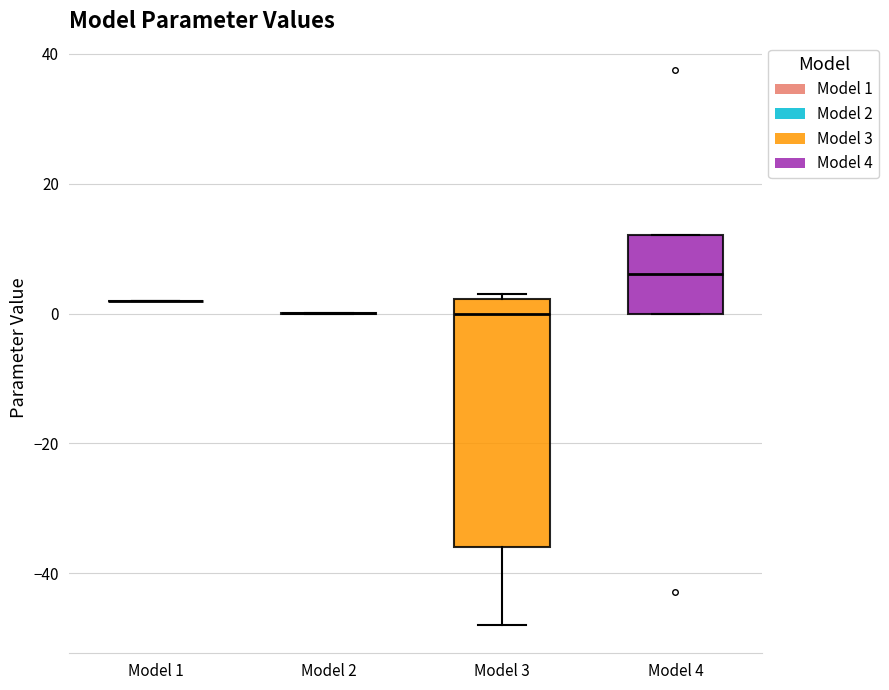

Comparing the boxes themselves (not the whiskers), which one is the tallest?

Model 3